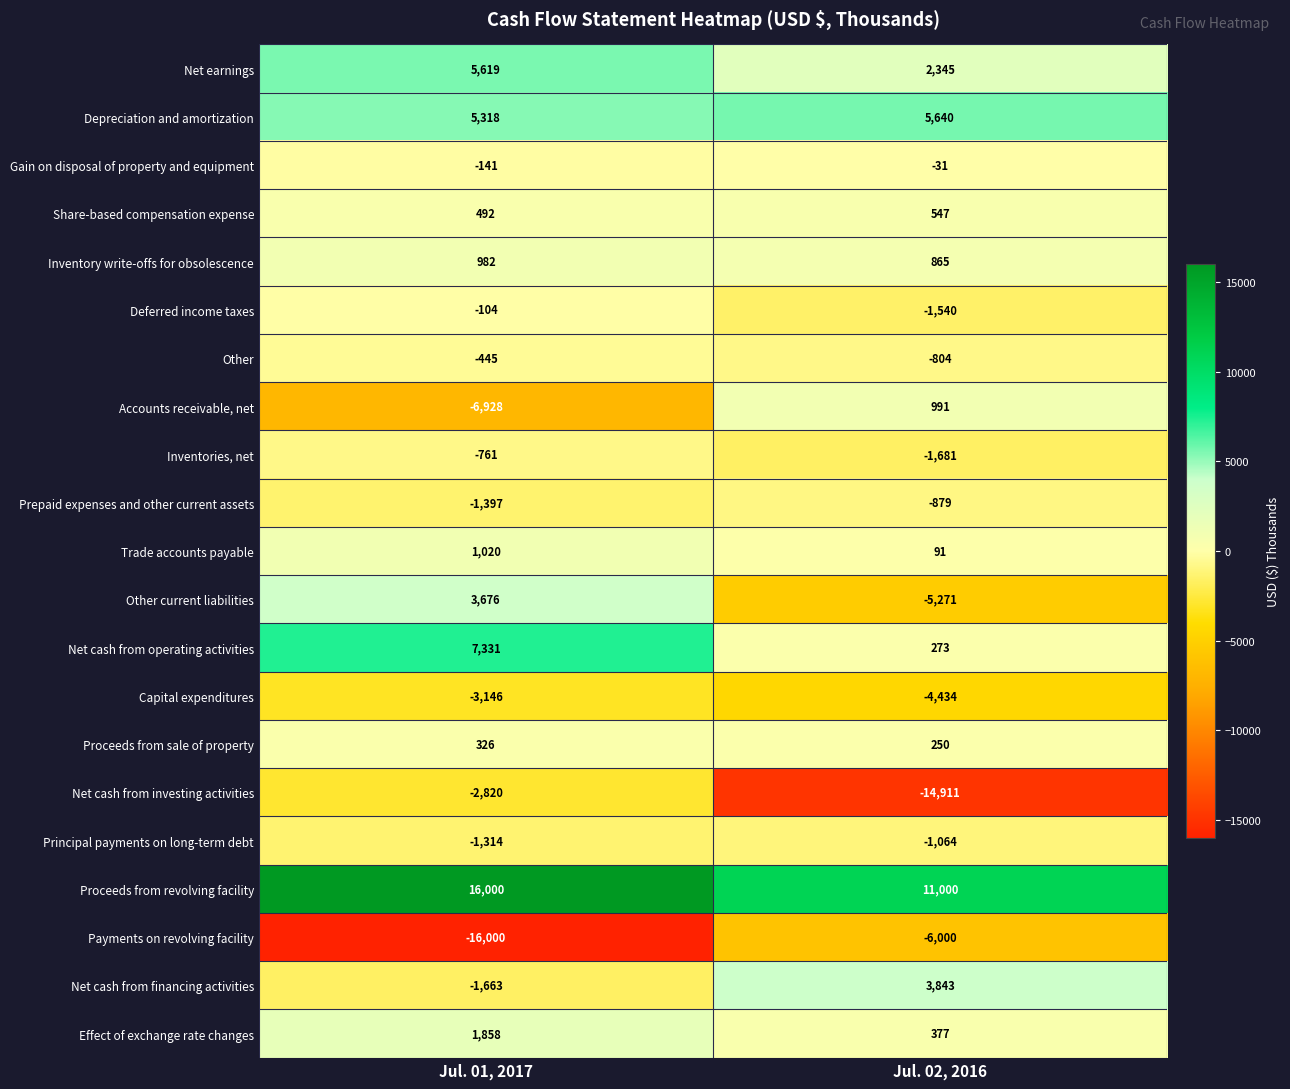

What is the spread (max minus min) of values at Jul. 02, 2016?

25911